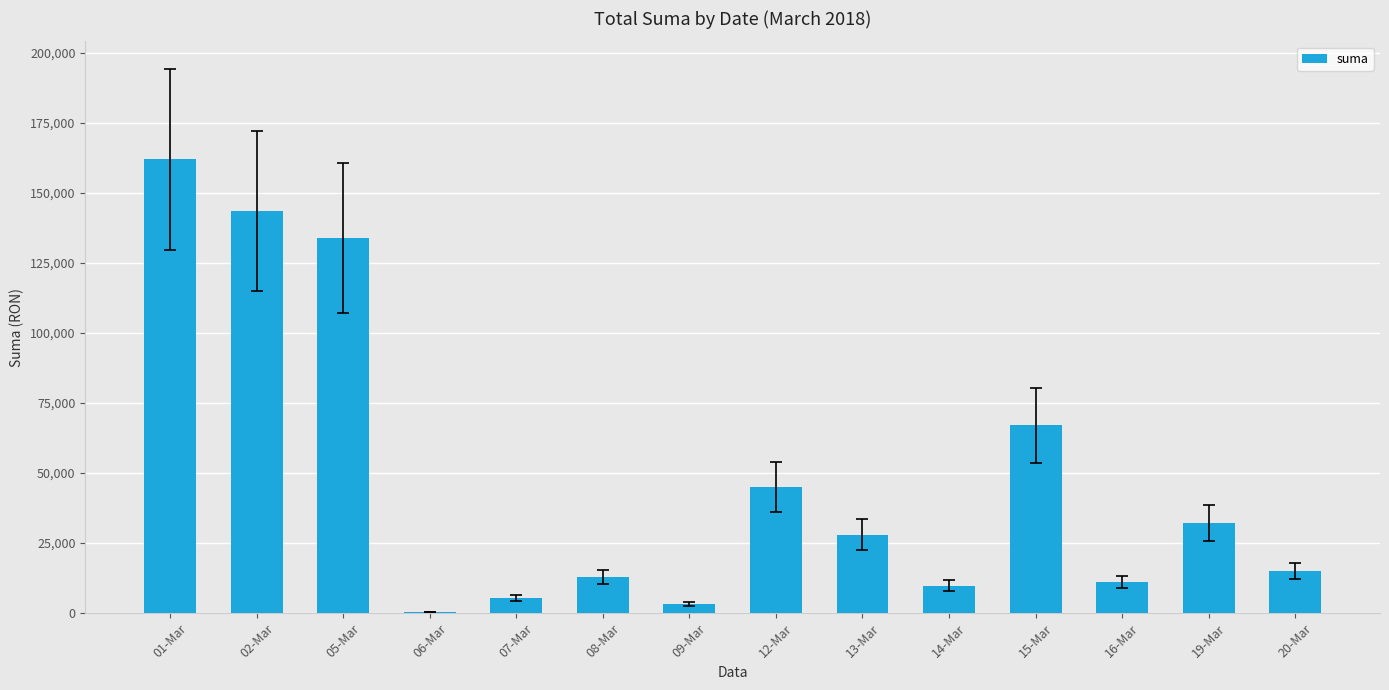

What is the sum of all values?

668941.7